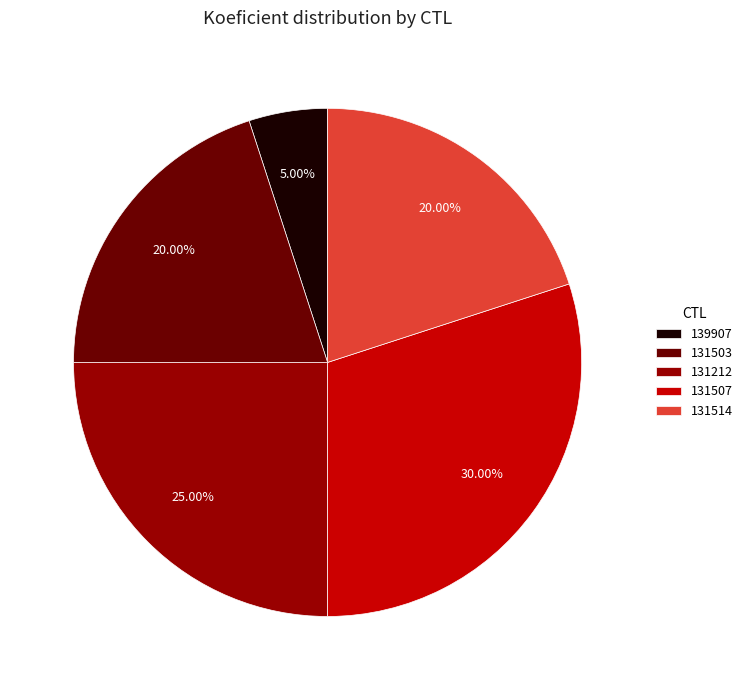

To the nearest percent, what percentage of the pie is 139907?

5%